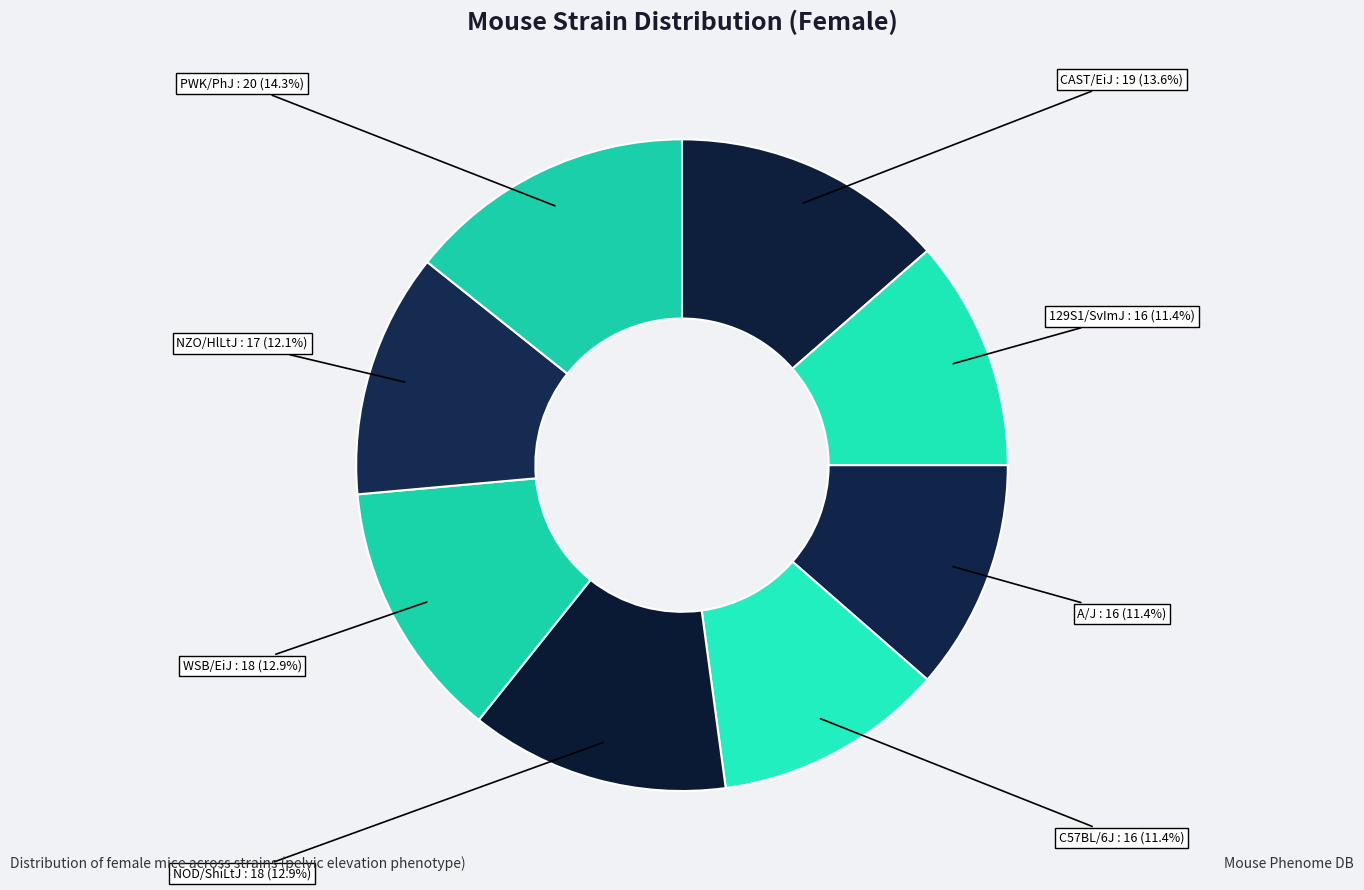

How many slices are in this pie chart?

8